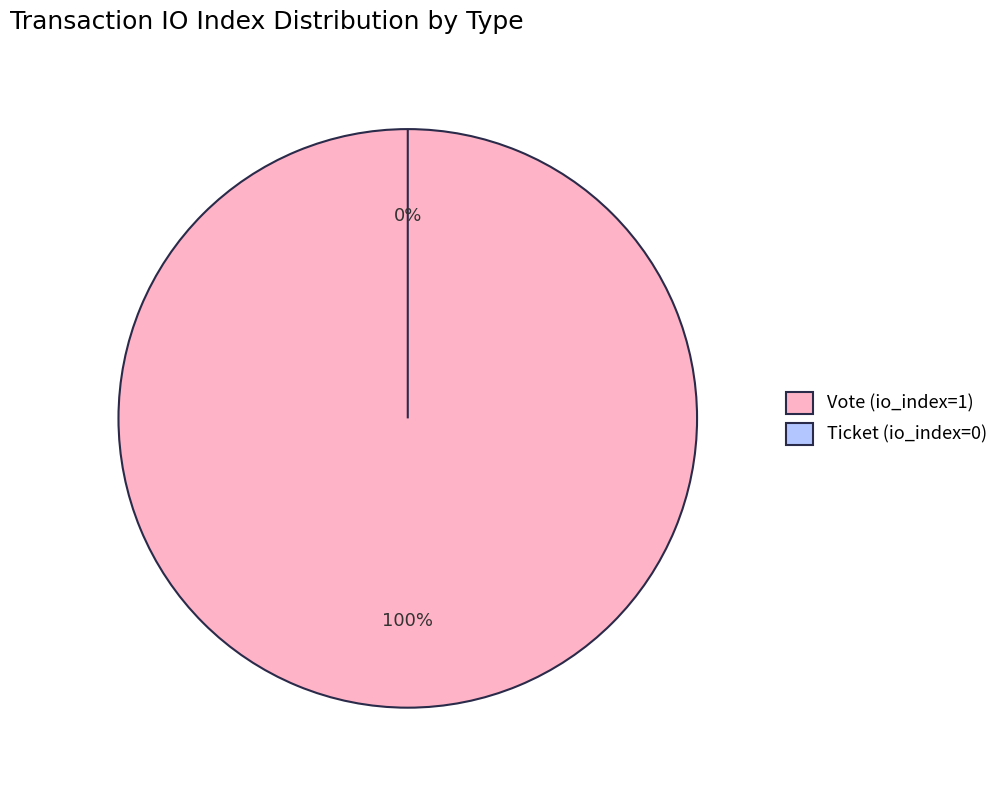

To the nearest percent, what is the difference between the Ticket (io_index=0) and Vote (io_index=1) slice percentages?

100%